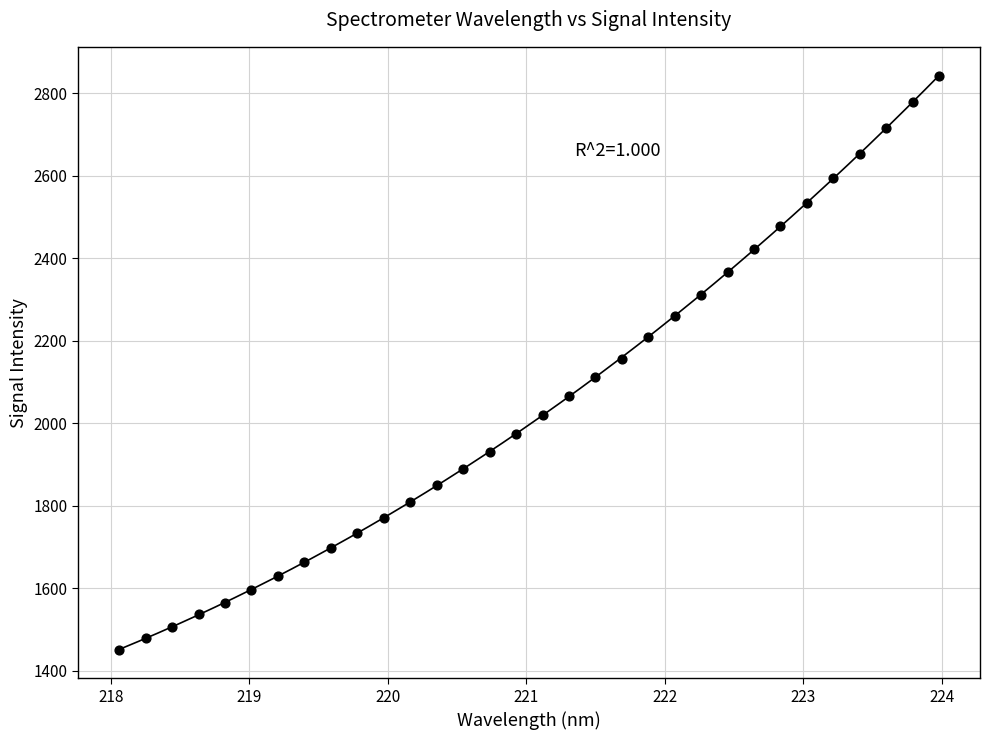

What is the range of X values (max minus min)?

5.9